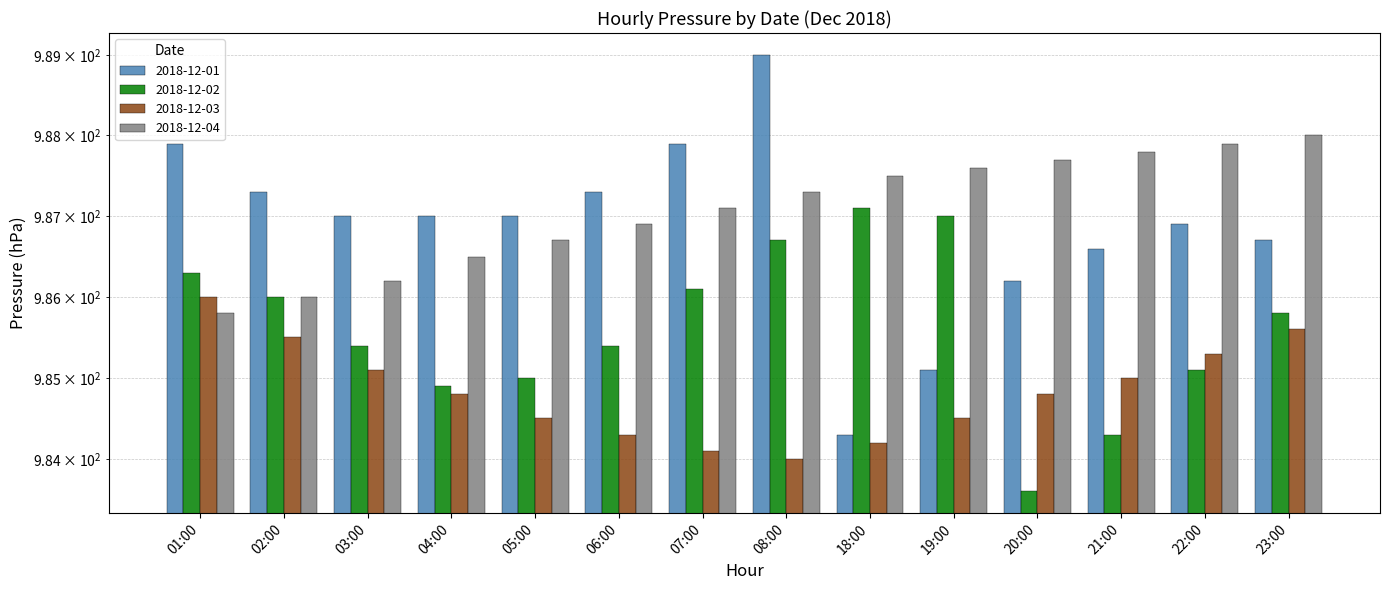

Reading left to right, transcribe all the data shown in this chart.

2018-12-01: 987.9	987.3	987.0	987.0	987.0	987.3	987.9	989.0	984.3	985.1	986.2	986.6	986.9	986.7
2018-12-02: 986.3	986.0	985.4	984.9	985.0	985.4	986.1	986.7	987.1	987.0	983.6	984.3	985.1	985.8
2018-12-03: 986.0	985.5	985.1	984.8	984.5	984.3	984.1	984.0	984.2	984.5	984.8	985.0	985.3	985.6
2018-12-04: 985.8	986.0	986.2	986.5	986.7	986.9	987.1	987.3	987.5	987.6	987.7	987.8	987.9	988.0